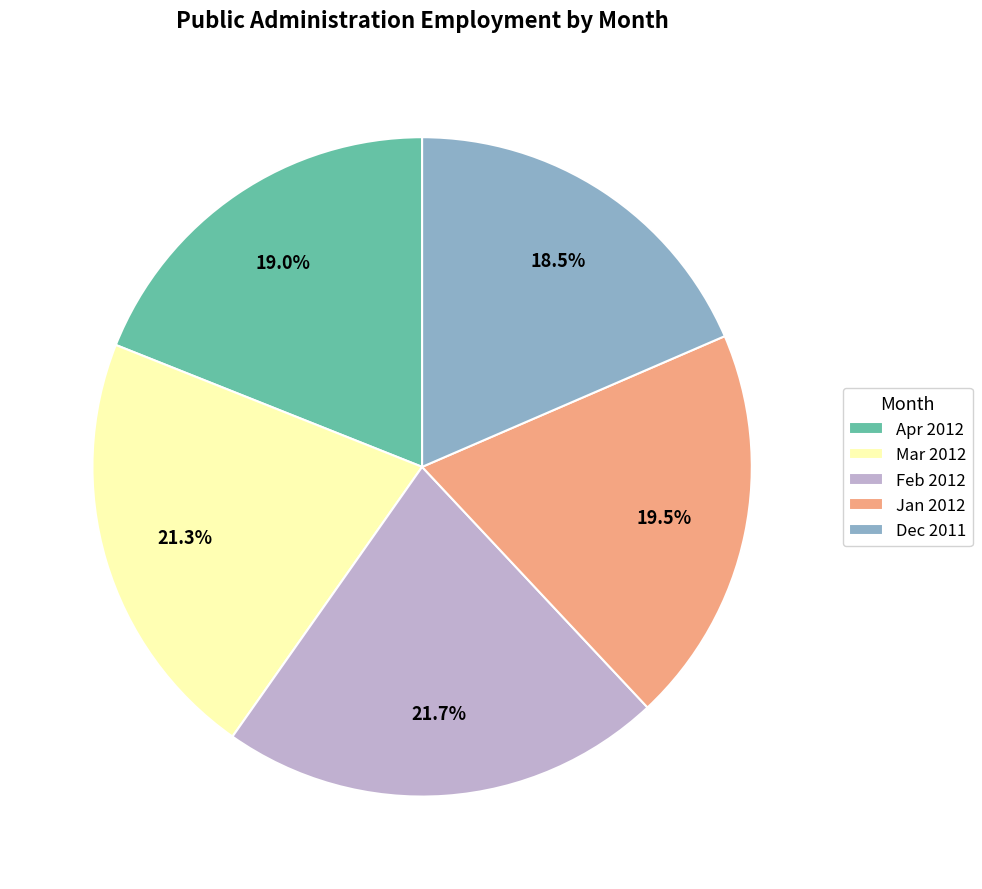

What is the ratio of the value at Apr 2012 to the value at Jan 2012?

1.0